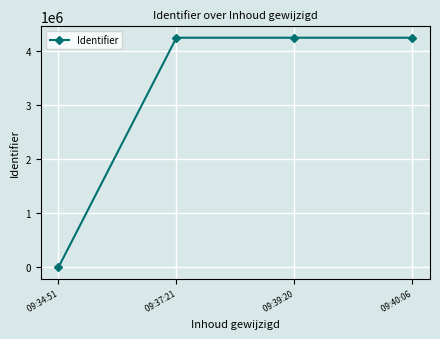

Is it true that the value at  09:40:06 is 4245485?

True